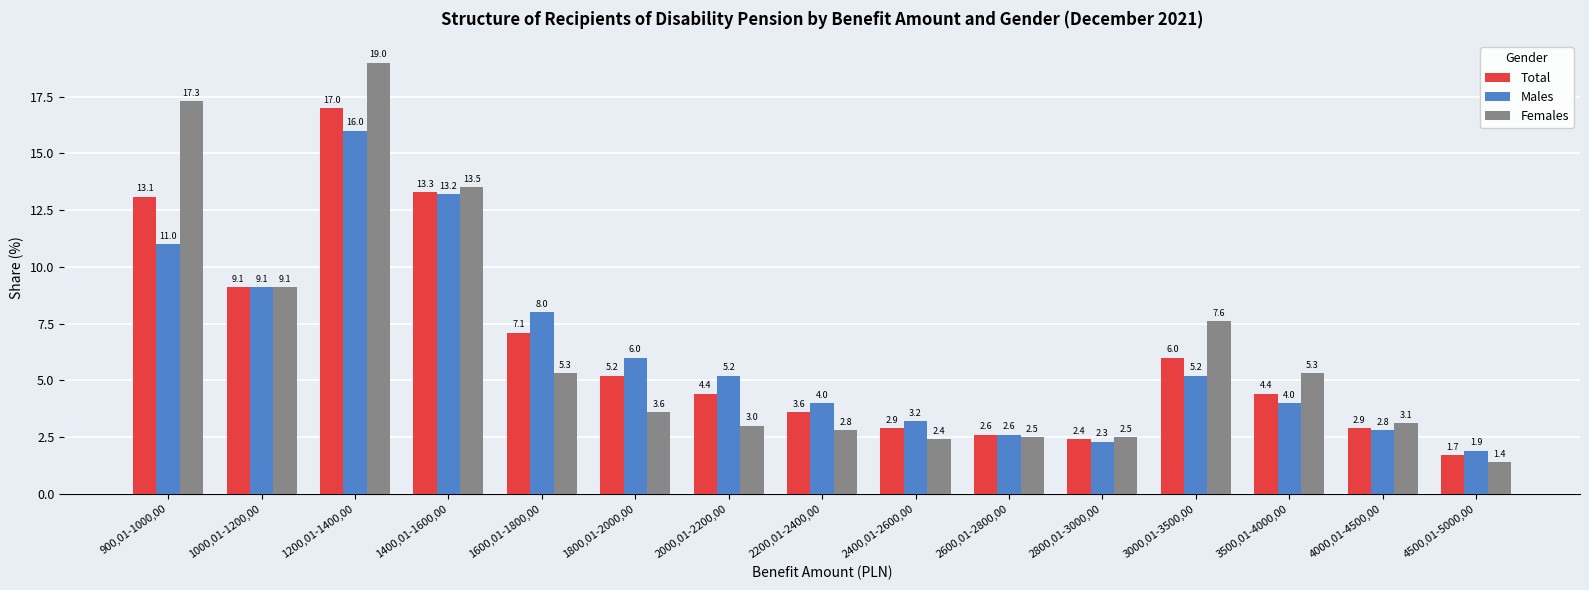

Reading left to right, transcribe all the data shown in this chart.

Total: 900,01-1000,00=13.1	1000,01-1200,00=9.1	1200,01-1400,00=17.0	1400,01-1600,00=13.3	1600,01-1800,00=7.1	1800,01-2000,00=5.2	2000,01-2200,00=4.4	2200,01-2400,00=3.6	2400,01-2600,00=2.9	2600,01-2800,00=2.6	2800,01-3000,00=2.4	3000,01-3500,00=6.0	3500,01-4000,00=4.4	4000,01-4500,00=2.9	4500,01-5000,00=1.7
Males: 900,01-1000,00=11.0	1000,01-1200,00=9.1	1200,01-1400,00=16.0	1400,01-1600,00=13.2	1600,01-1800,00=8.0	1800,01-2000,00=6.0	2000,01-2200,00=5.2	2200,01-2400,00=4.0	2400,01-2600,00=3.2	2600,01-2800,00=2.6	2800,01-3000,00=2.3	3000,01-3500,00=5.2	3500,01-4000,00=4.0	4000,01-4500,00=2.8	4500,01-5000,00=1.9
Females: 900,01-1000,00=17.3	1000,01-1200,00=9.1	1200,01-1400,00=19.0	1400,01-1600,00=13.5	1600,01-1800,00=5.3	1800,01-2000,00=3.6	2000,01-2200,00=3.0	2200,01-2400,00=2.8	2400,01-2600,00=2.4	2600,01-2800,00=2.5	2800,01-3000,00=2.5	3000,01-3500,00=7.6	3500,01-4000,00=5.3	4000,01-4500,00=3.1	4500,01-5000,00=1.4